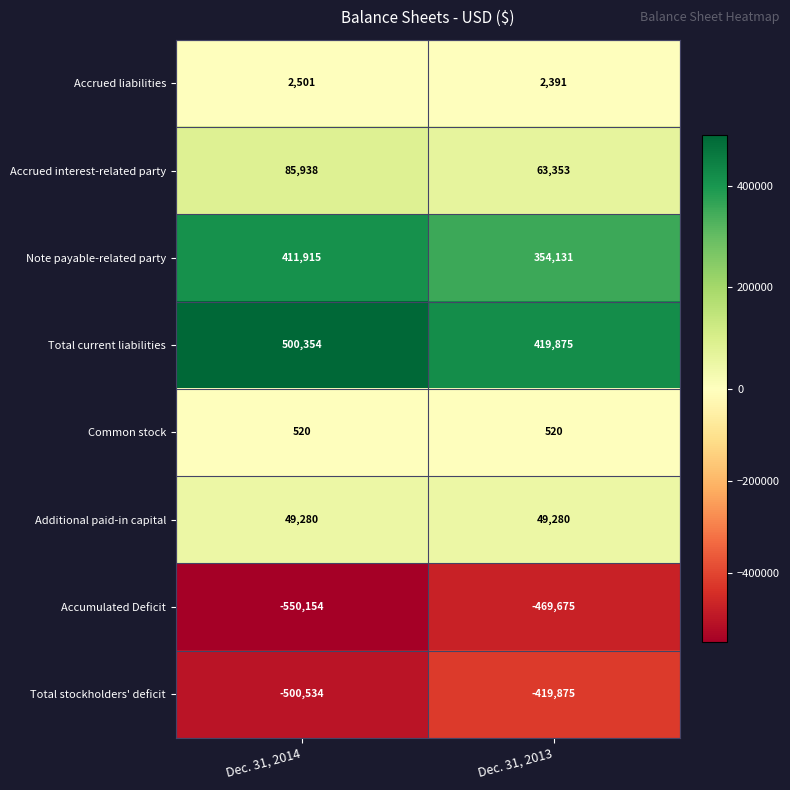

Which series has the largest total across all categories?

Total current liabilities